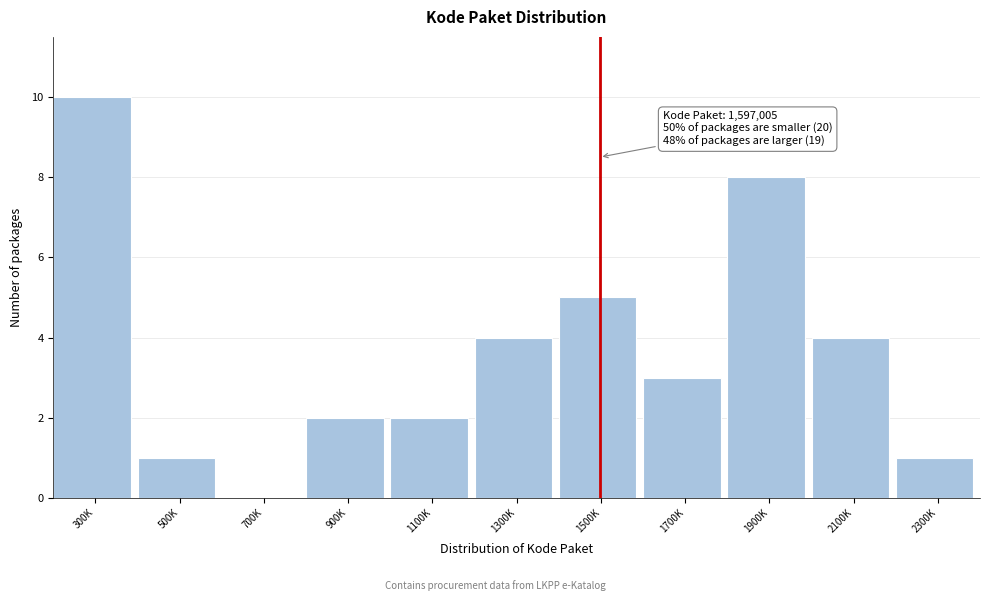

Reading left to right, transcribe all the data shown in this chart.

300K=10	500K=1	700K=0	900K=2	1100K=2	1300K=4	1500K=5	1700K=3	1900K=8	2100K=4	2300K=1